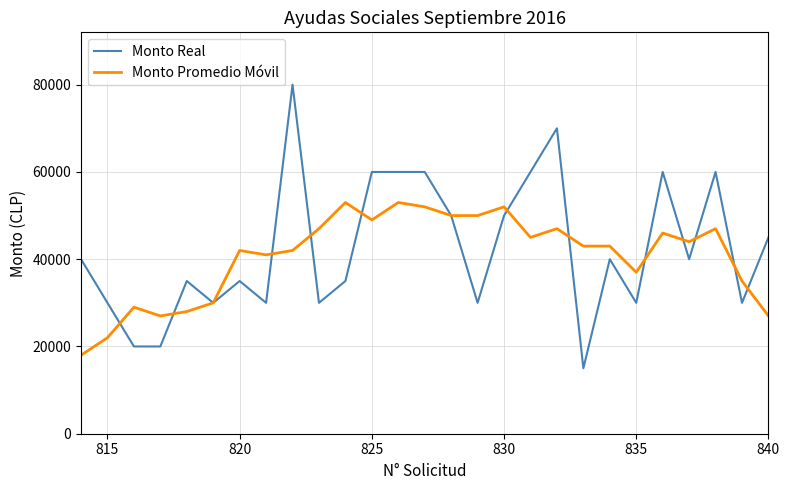

Which series has the largest range (max minus min)?

Monto Real